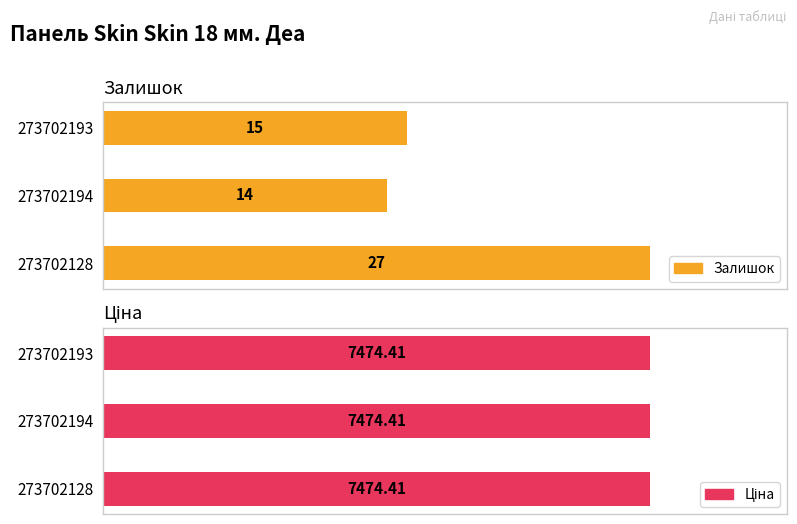

What are all the series names shown in the legend?

Залишок, Ціна